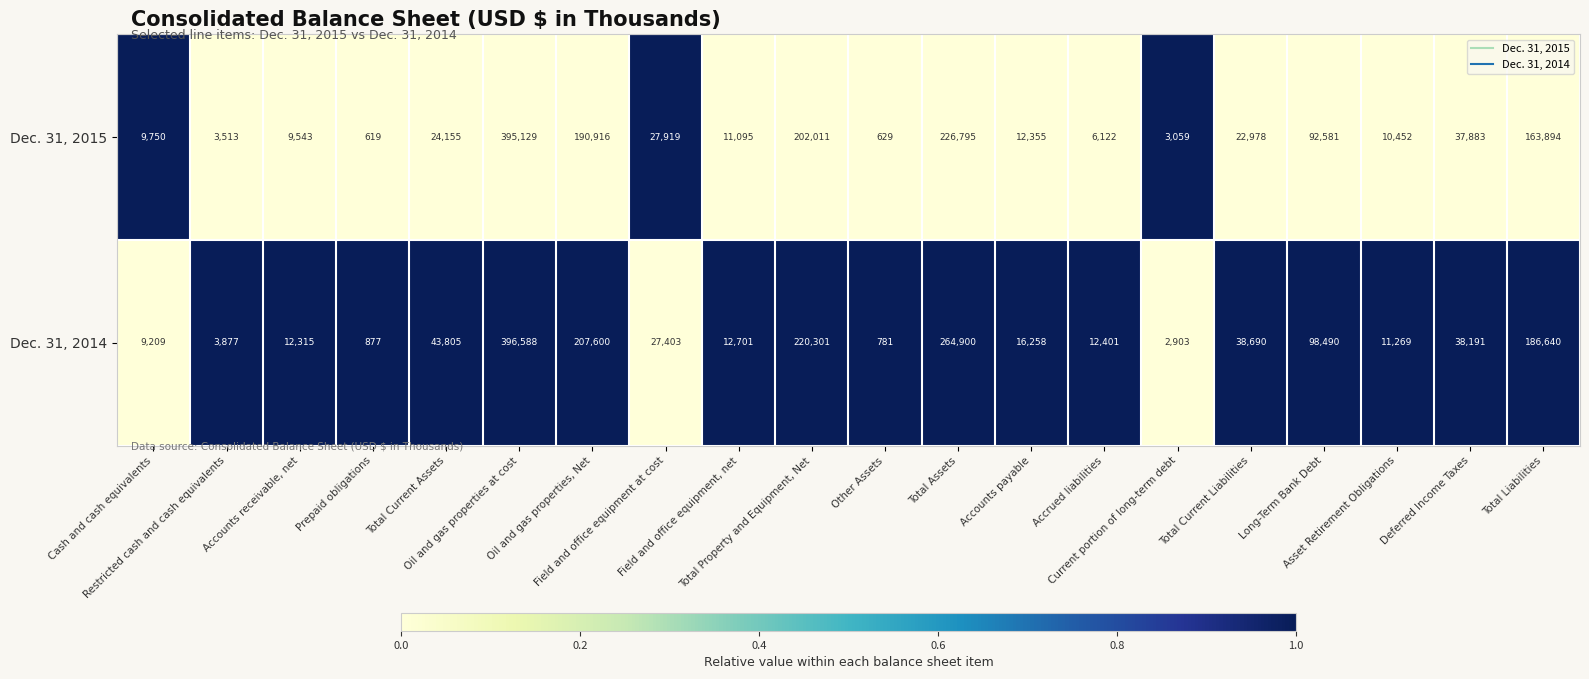

Which series has the widest spread of values?

Dec. 31, 2014